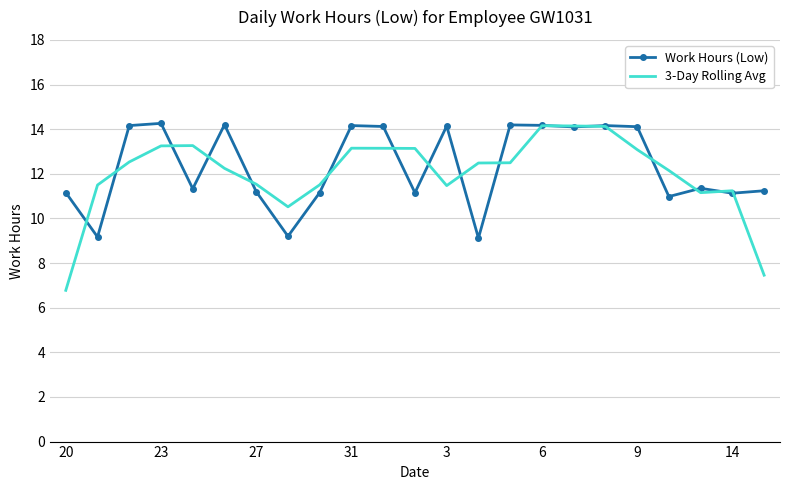

Which series has the largest range (max minus min)?

3-Day Rolling Avg